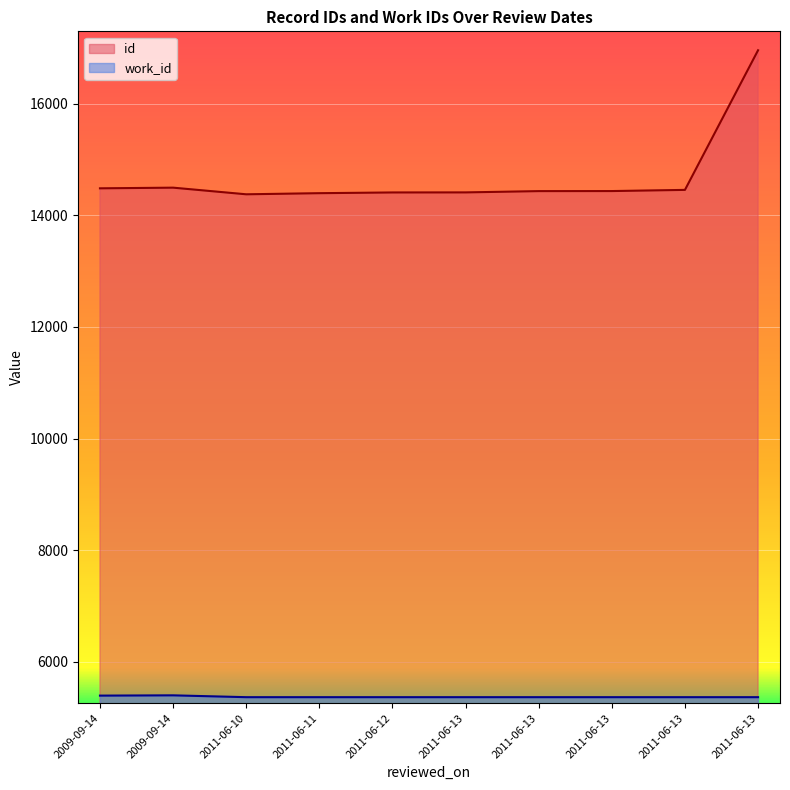

How many lines are shown in the chart?

2